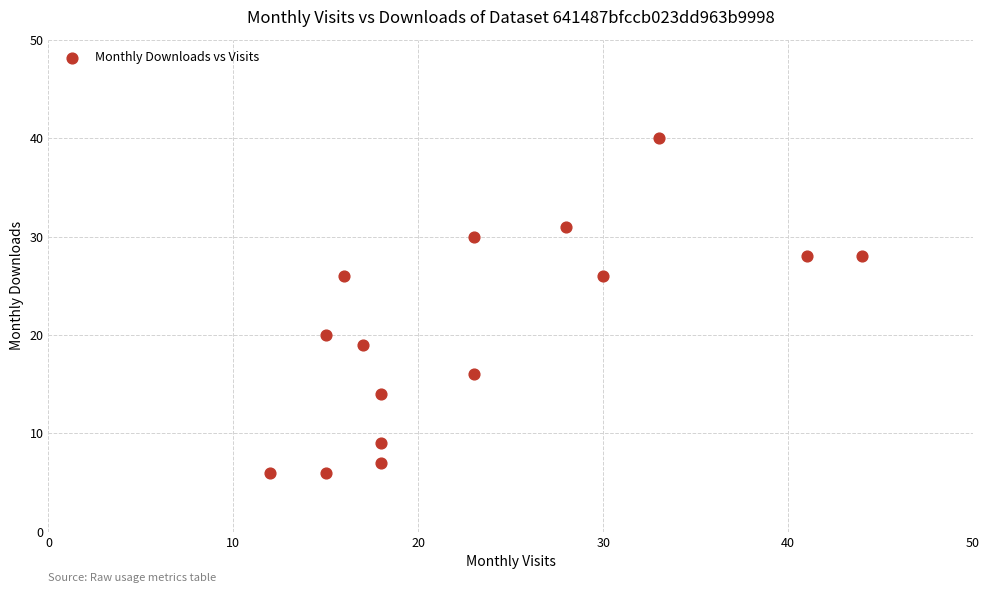

What is the range of X values (max minus min)?

32